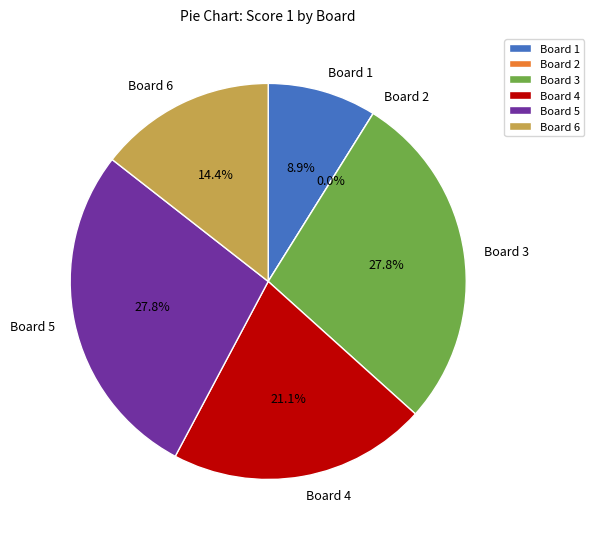

Combined, do Board 6 and Board 2 account for over 50%?

No